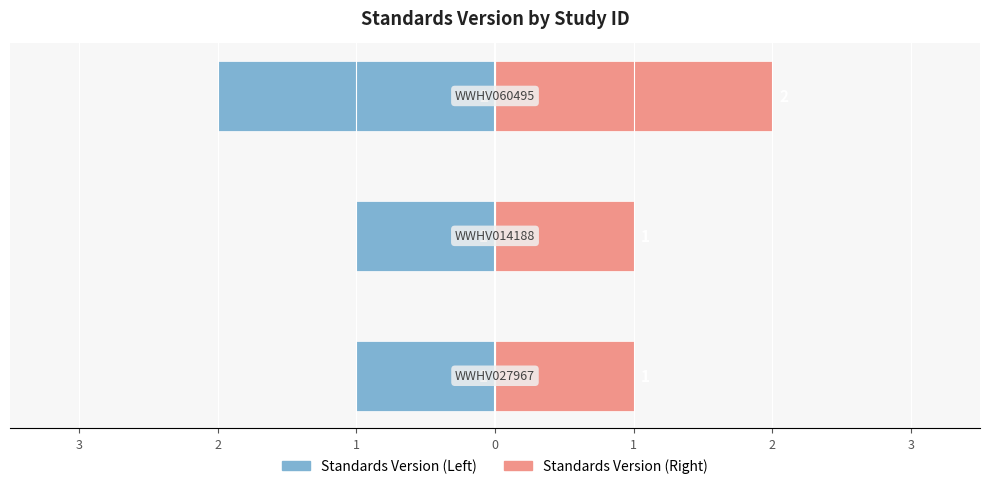

What is the minimum value shown in the chart?

-2